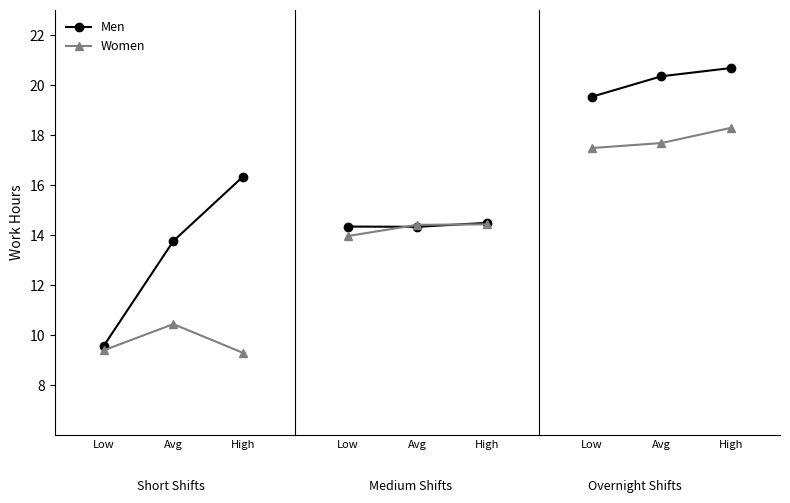

Reading left to right, transcribe all the data shown in this chart.

Men: Low=9.6	Avg=13.8	High=16.3
Women: Low=9.4	Avg=10.4	High=9.3